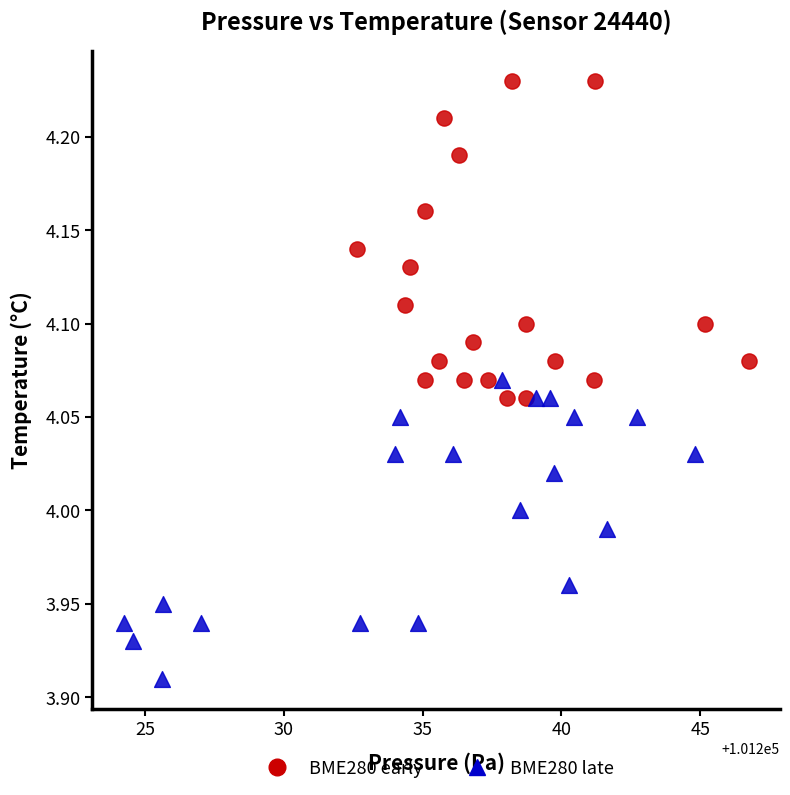

Which series contains the lowest Y value?

BME280 late